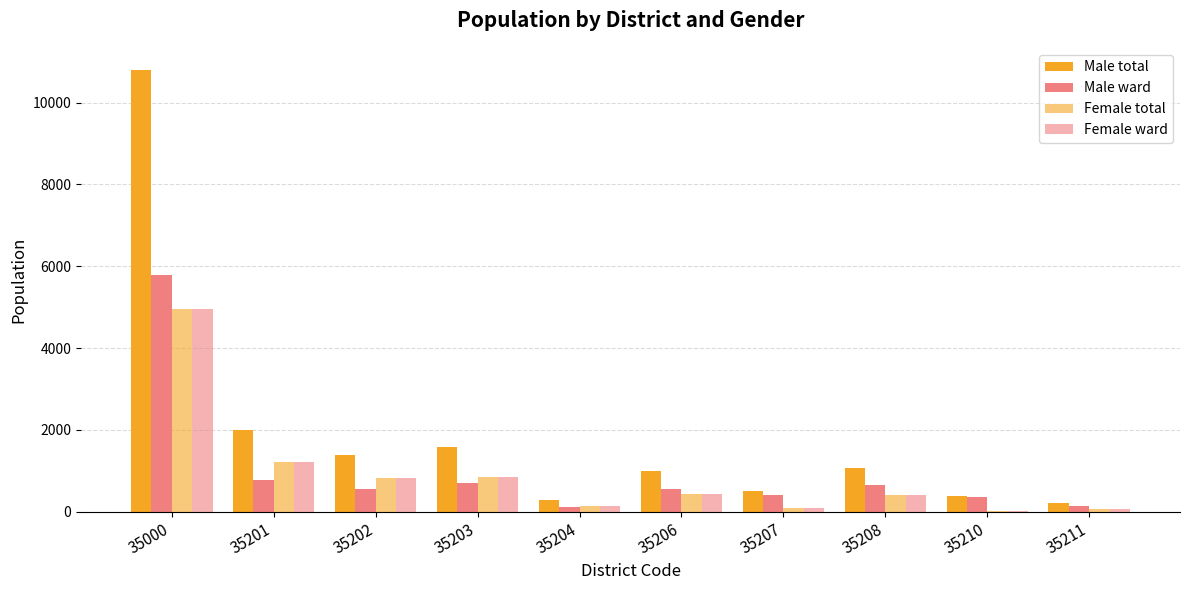

At which label is Male ward closest to 2960?

35201